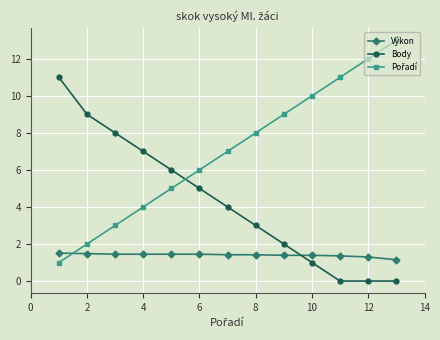

How many lines are shown in the chart?

3